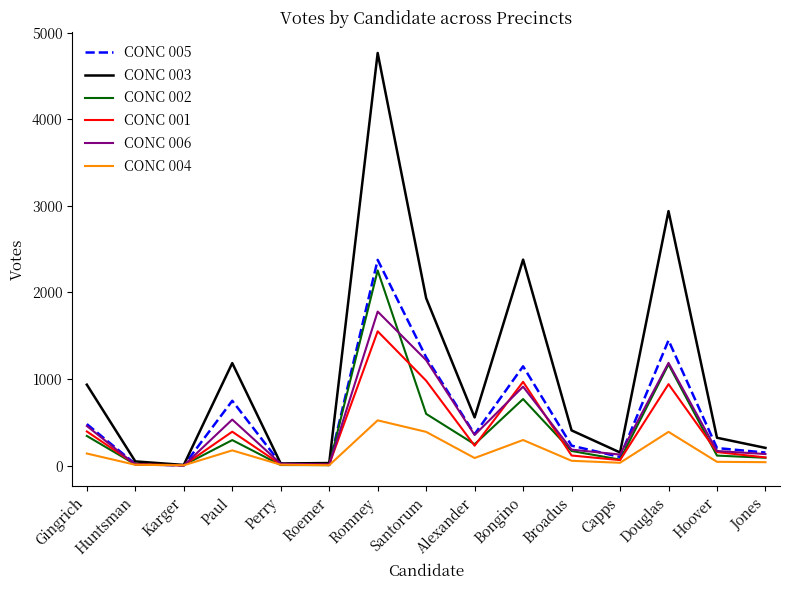

At which category does CONC 002 reach its first local peak?

Paul